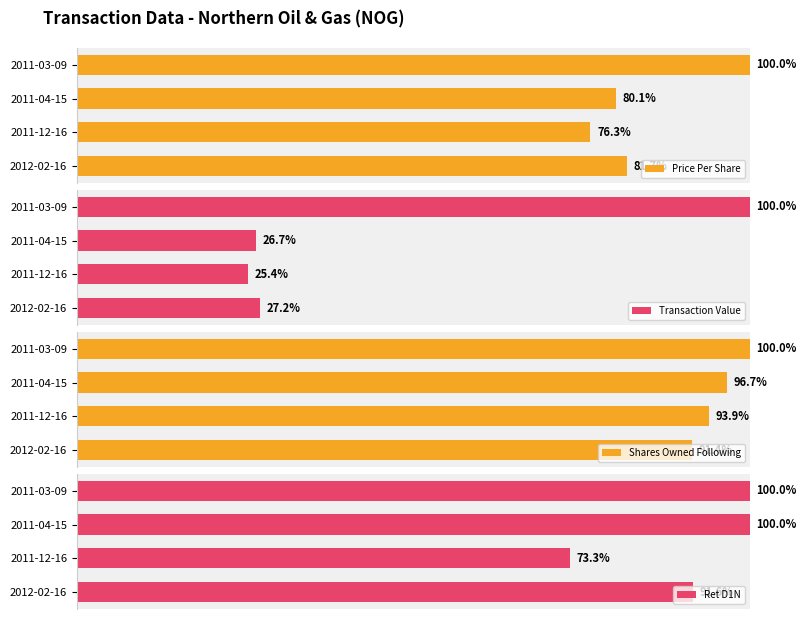

Reading left to right, extract all data points from this chart.

Price Per Share: 81.7	76.3	80.1	100.0
Transaction Value: 27.2	25.4	26.7	100.0
Shares Owned Following: 91.4	93.9	96.7	100.0
Ret D1N: 91.6	73.3	100.0	100.0